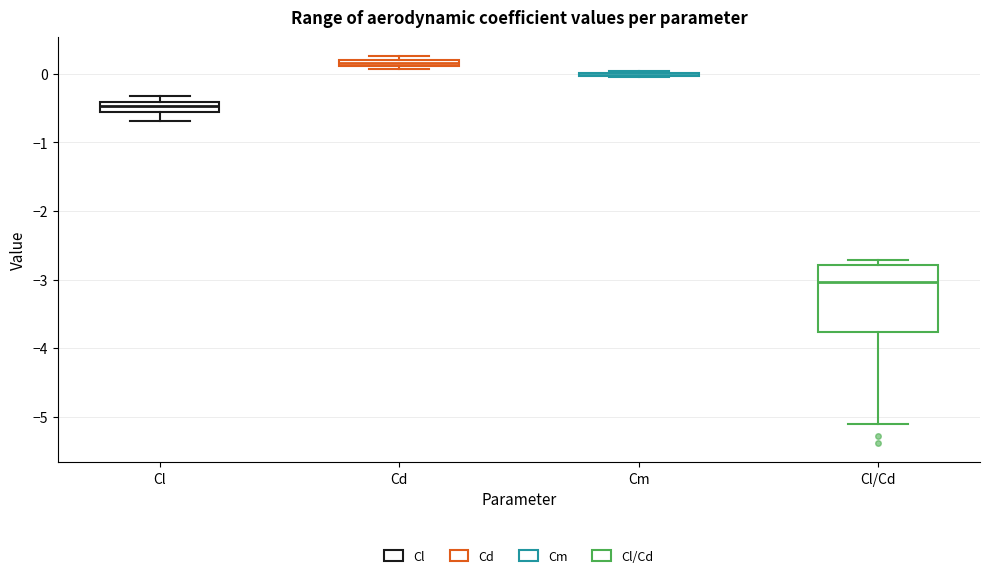

Which box is the tallest, from its lower edge to its upper edge?

Cl/Cd